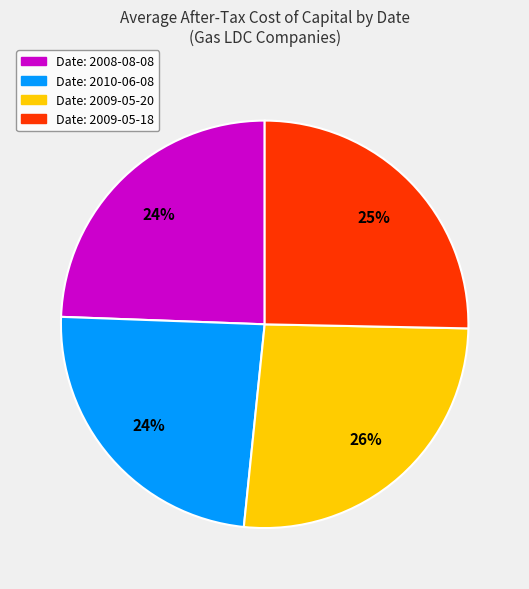

Is there any slice that represents more than half of the pie?

No